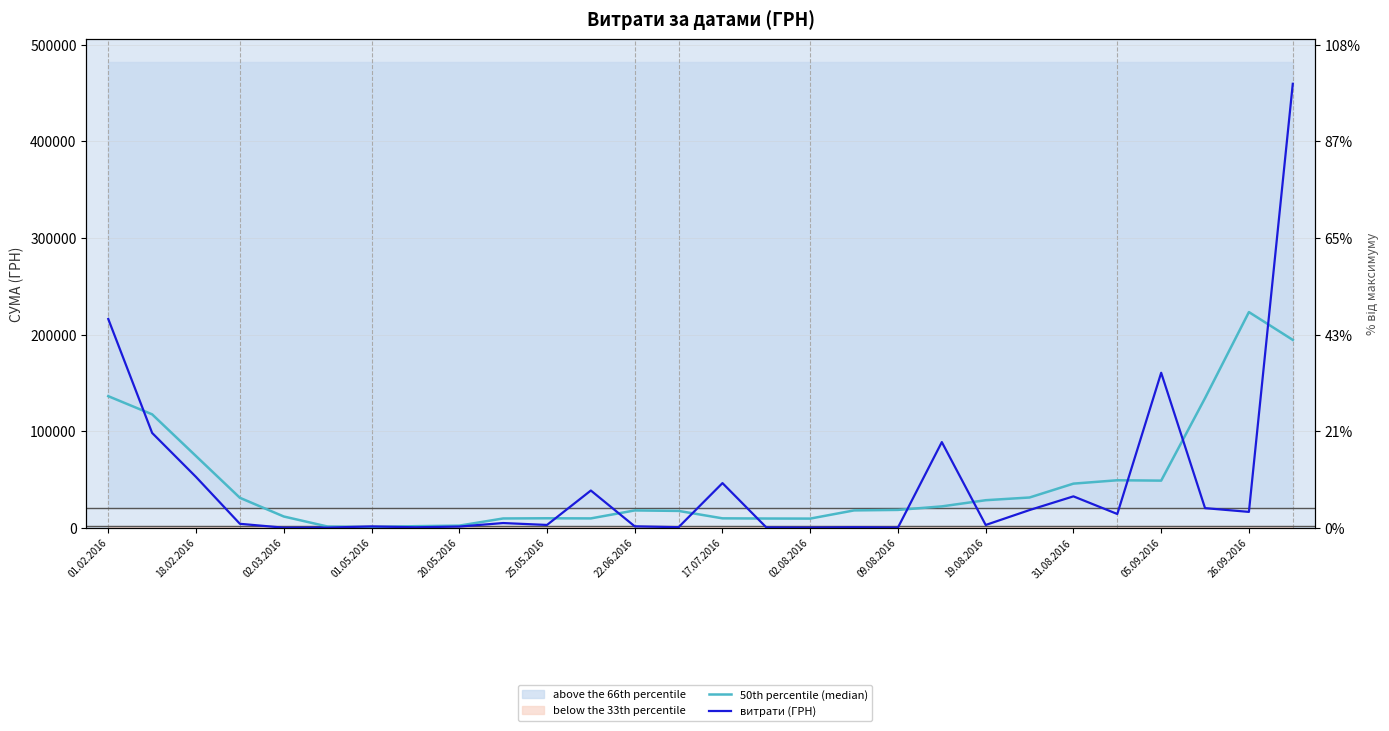

Where does the 50th percentile (median) series first go above 18572?

01.02.2016